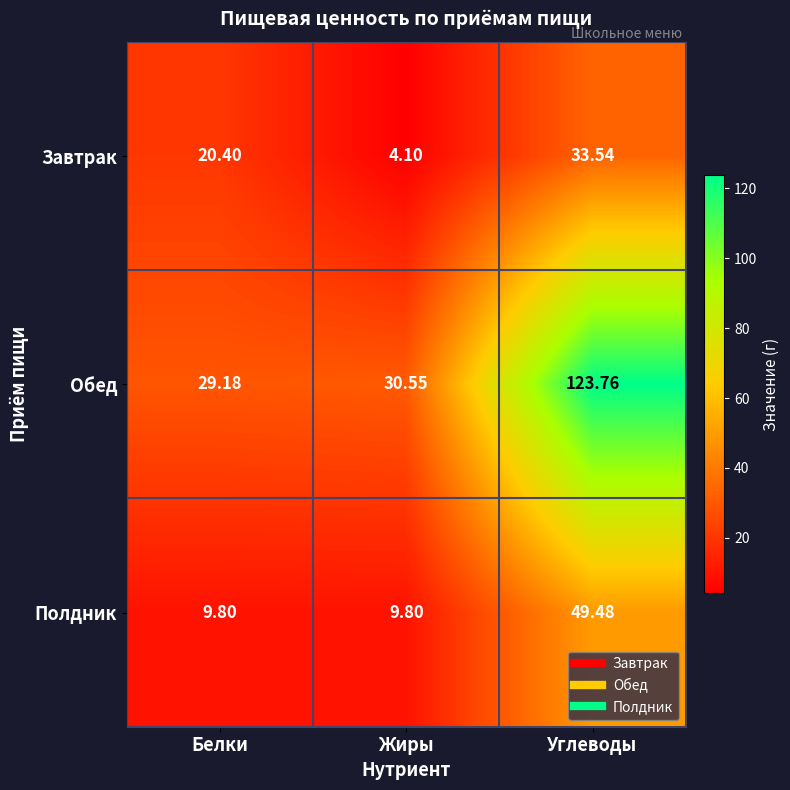

Which category has the highest value in the Завтрак series?

Углеводы